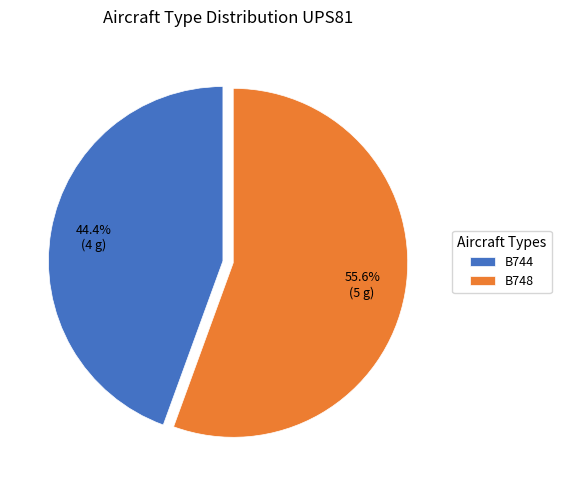

Combined, do B744 and B748 account for over 50%?

Yes